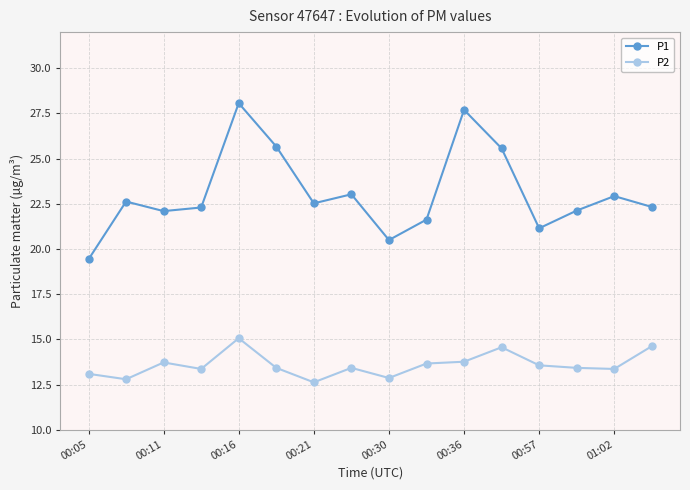

List the series in order of their peak value, highest first.

P1, P2